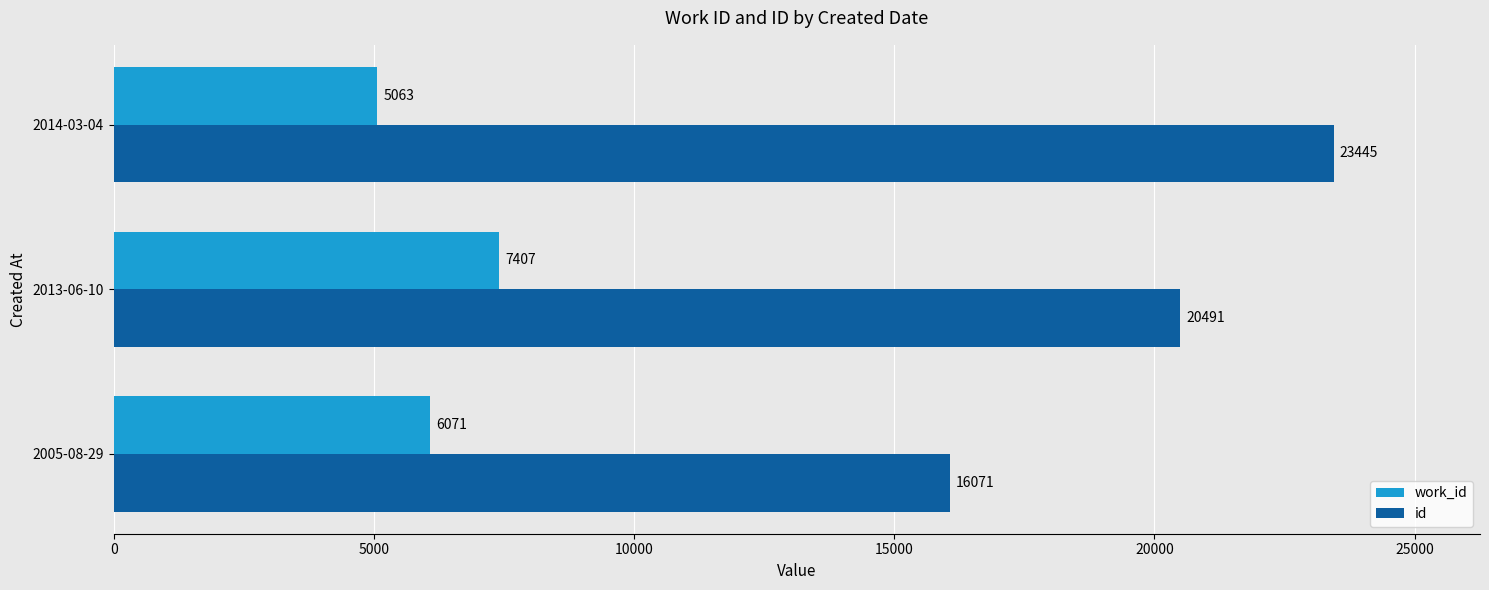

At which category is the sum across all series the highest?

2014-03-04